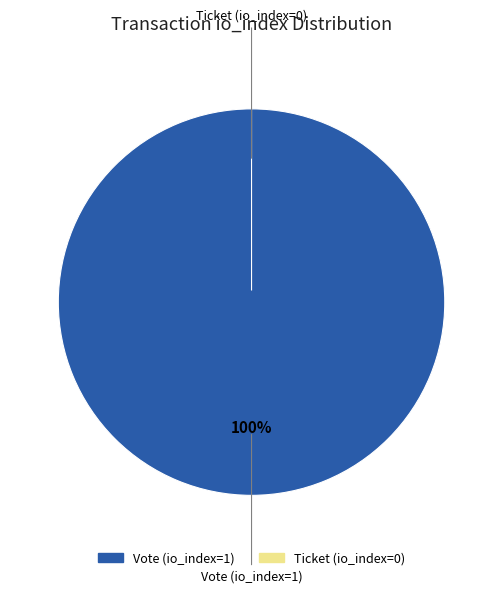

Is there any slice that represents more than half of the pie?

Yes